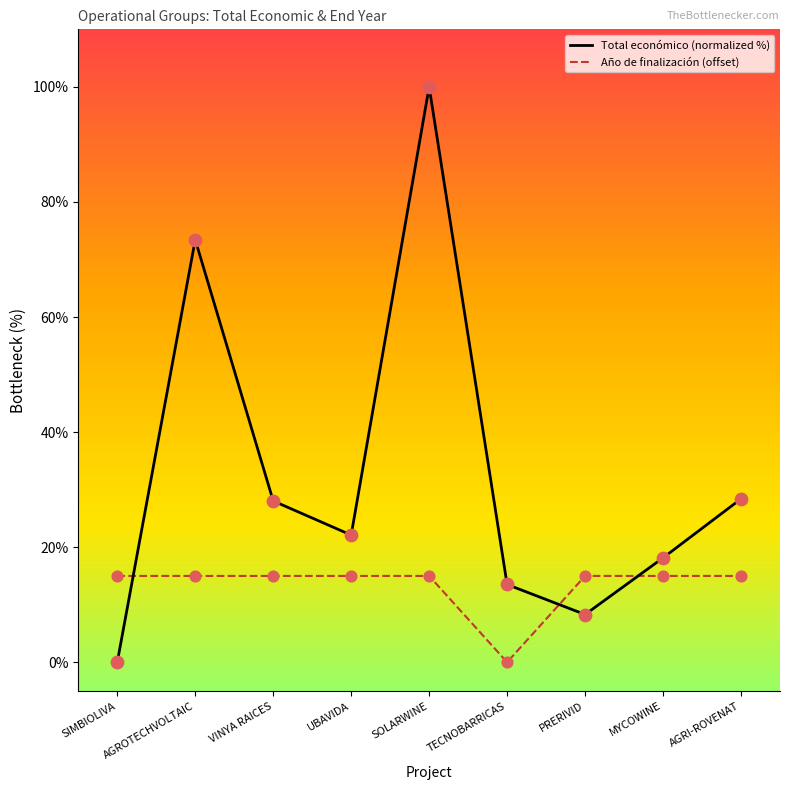

Which series has the largest total across all categories?

Total económico (normalized %)